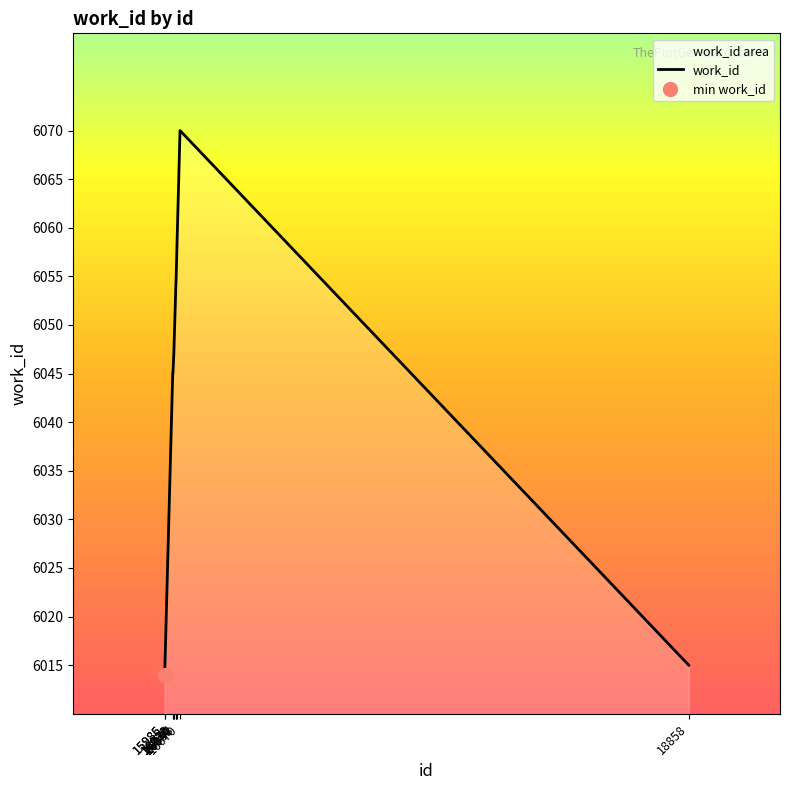

Which category has the highest value across all series?

16070